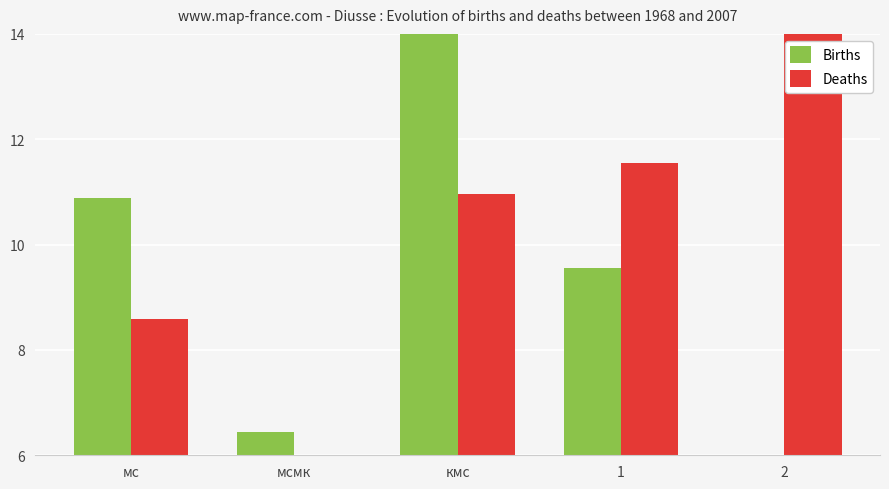

At how many categories does at least one series exceed 13?

2